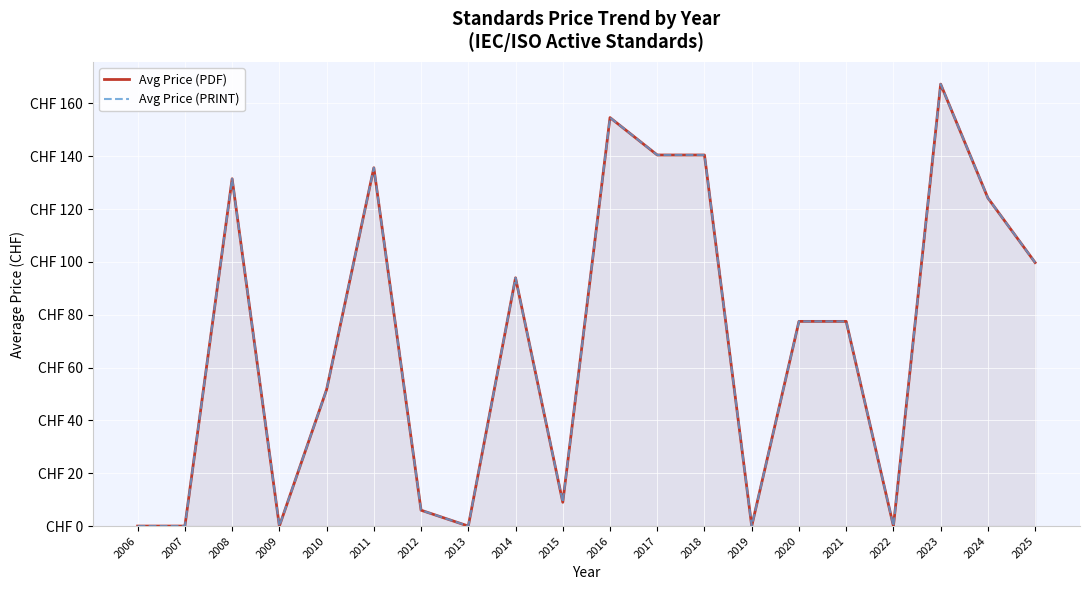

At which label does Avg Price (PRINT) reach its peak?

2023